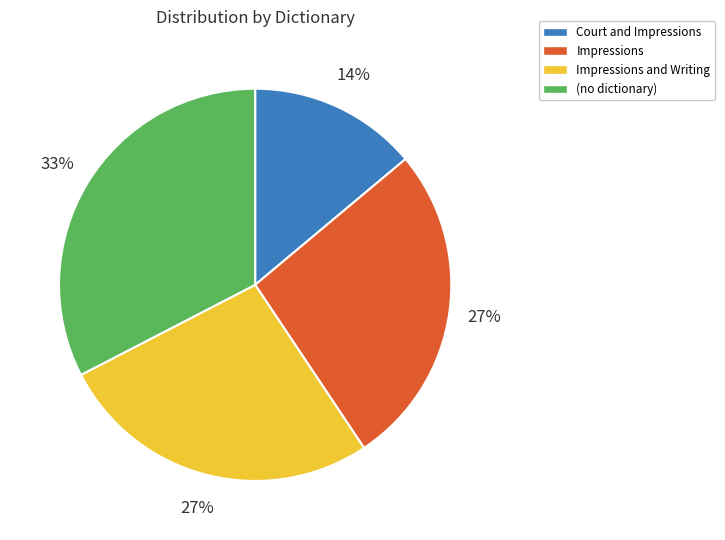

Is there any slice that represents more than half of the pie?

No